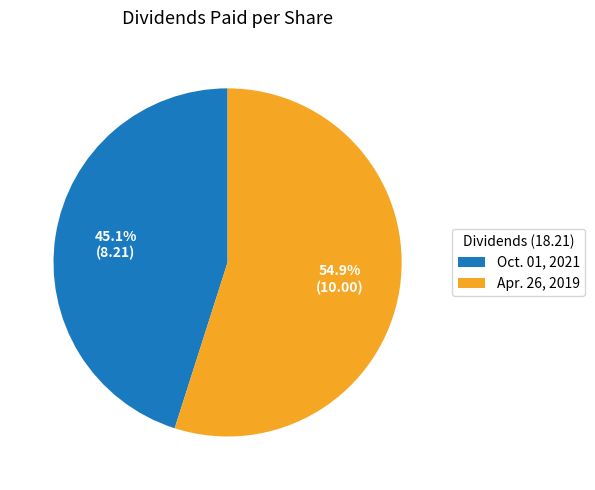

To the nearest percent, what portion does Oct. 01, 2021 represent?

45%